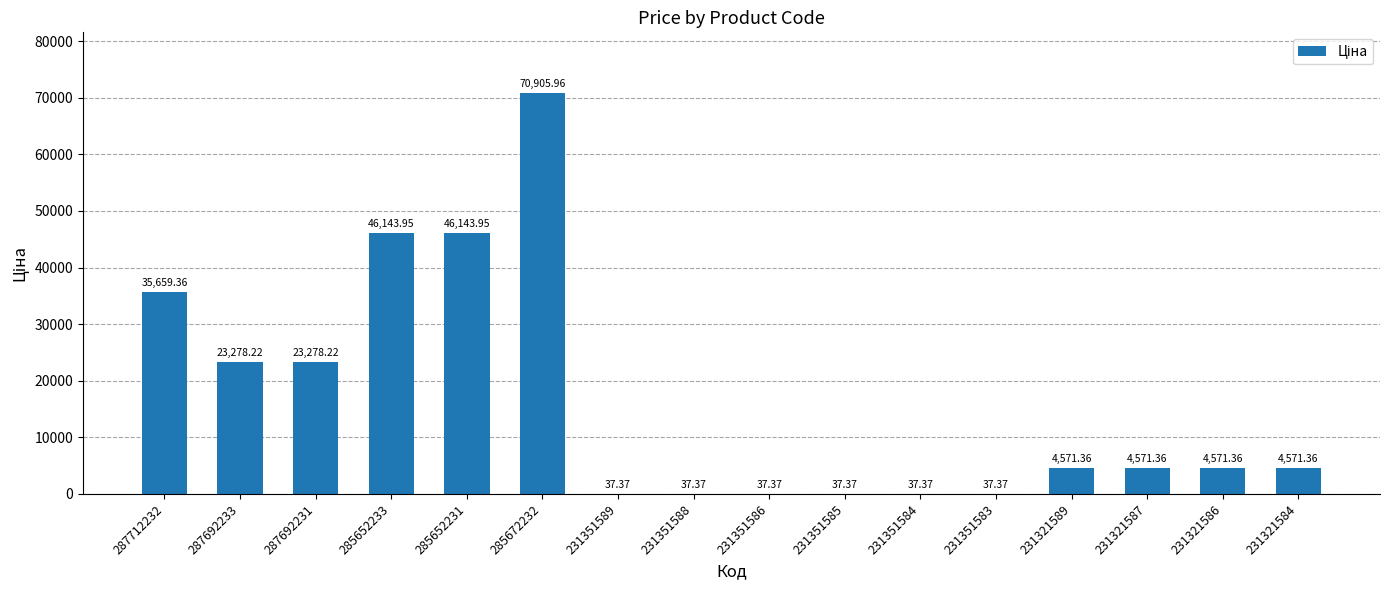

What is the change in value from 285672232 to 231351585?

-70868.6